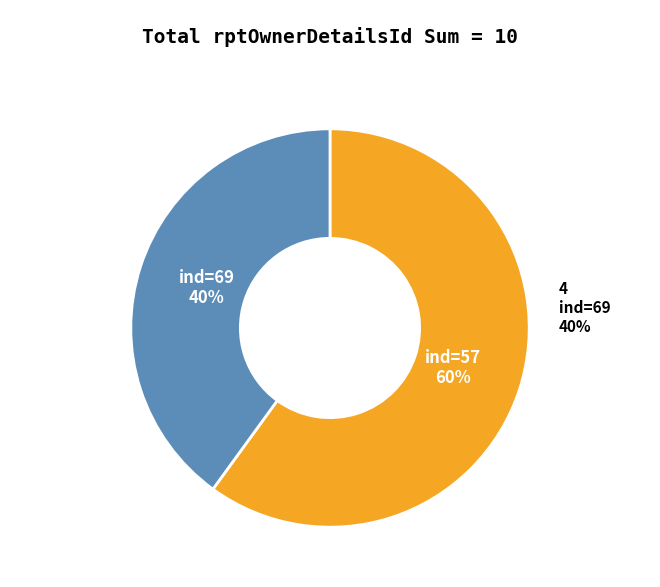

How many segments does this pie chart have?

2